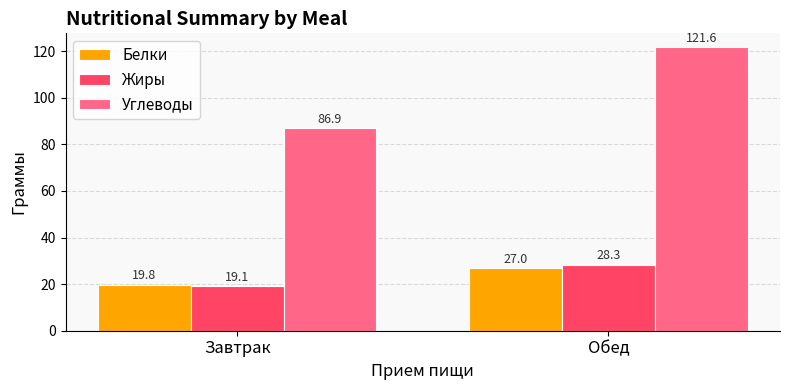

What is the spread (max minus min) of values at Завтрак?

67.8